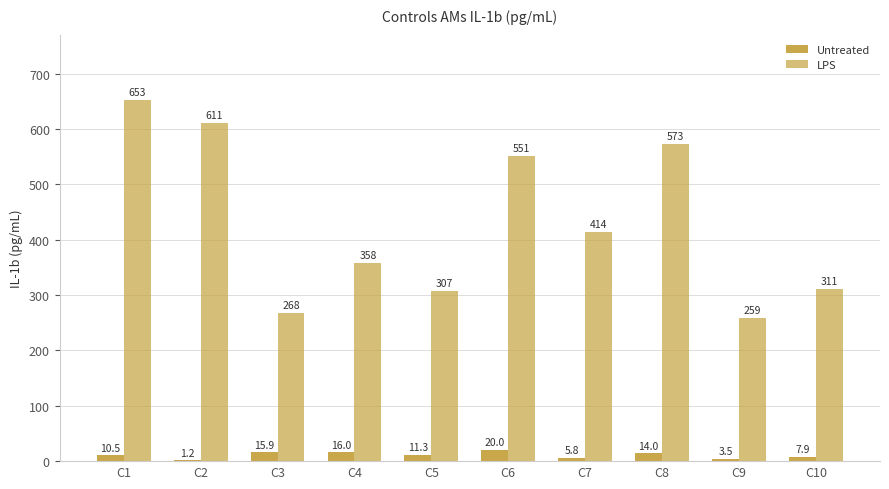

Count the number of categories in the chart.

10